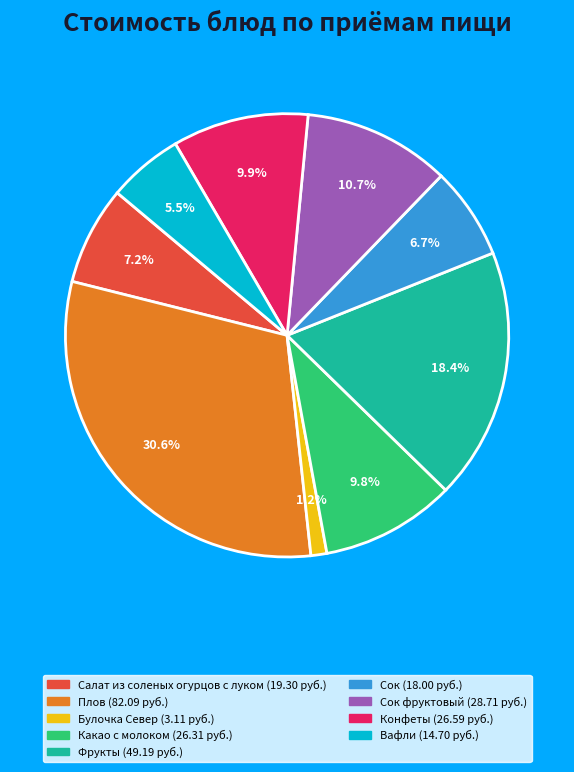

Is there a majority slice in this chart?

No